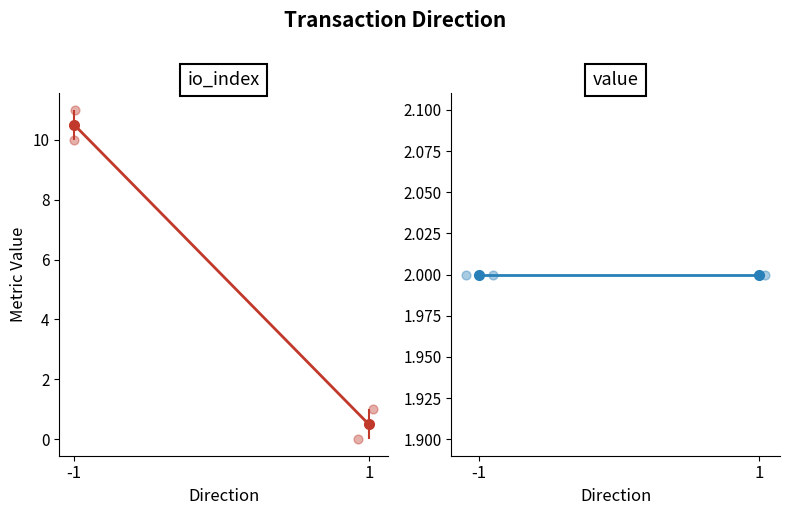

At which category is the sum across all series the highest?

-1